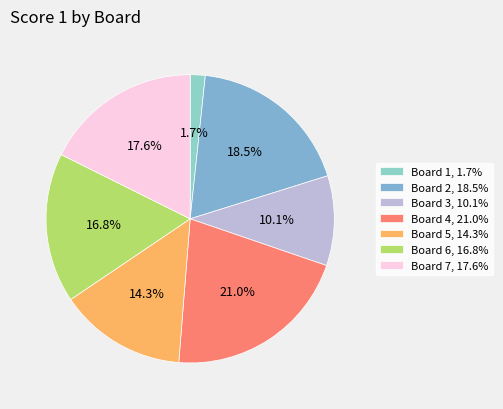

What is the smallest slice in the pie chart?

Board 1